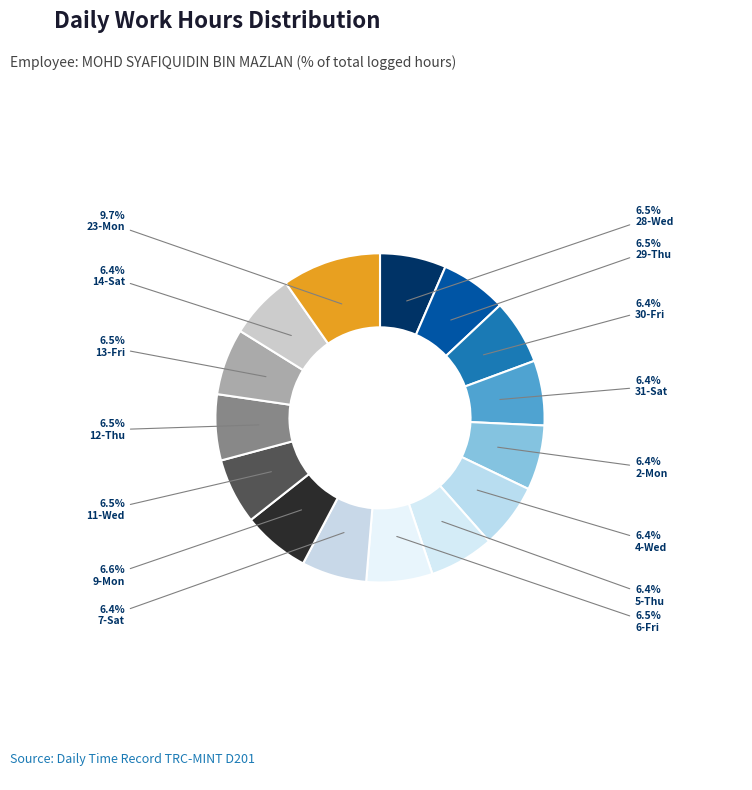

Is there a majority slice in this chart?

No